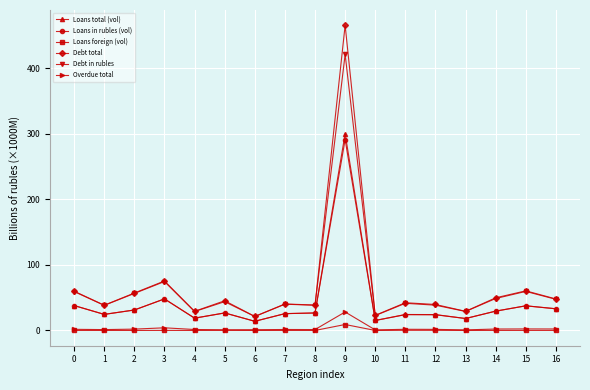

True or false: Loans total (vol) has more than 1 points higher than both neighbors.

True